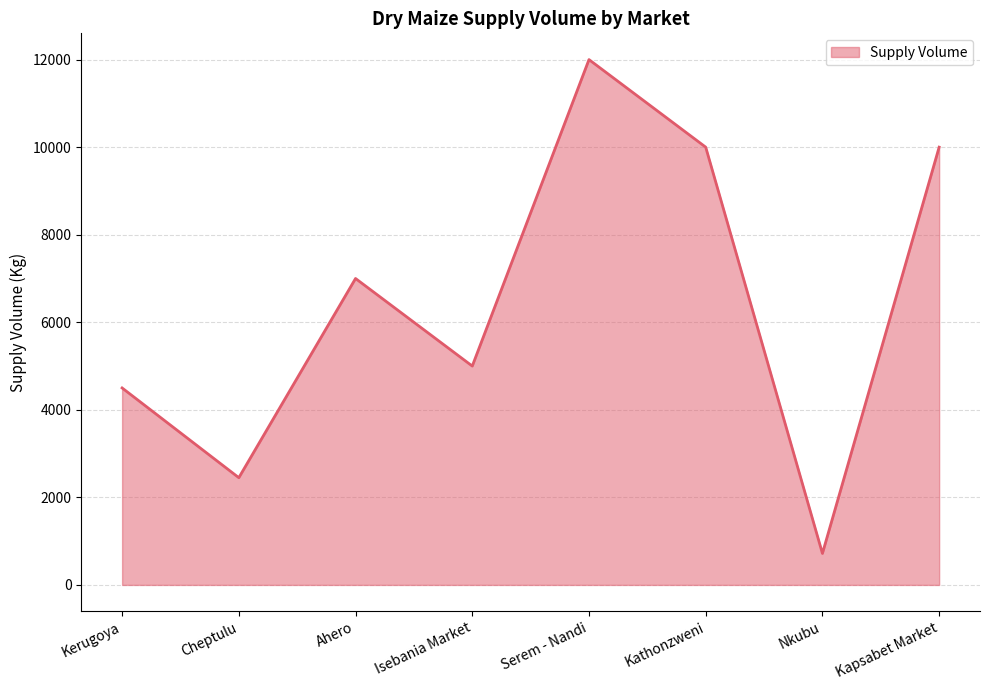

True or false: the data has more than 1 interior local peaks.

True